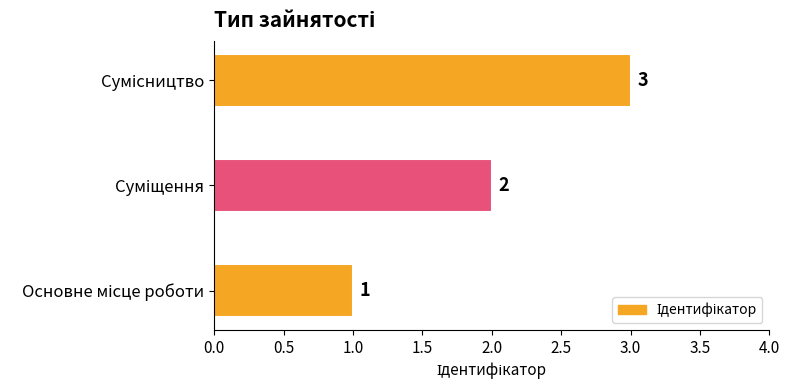

What is the sum of all values?

6